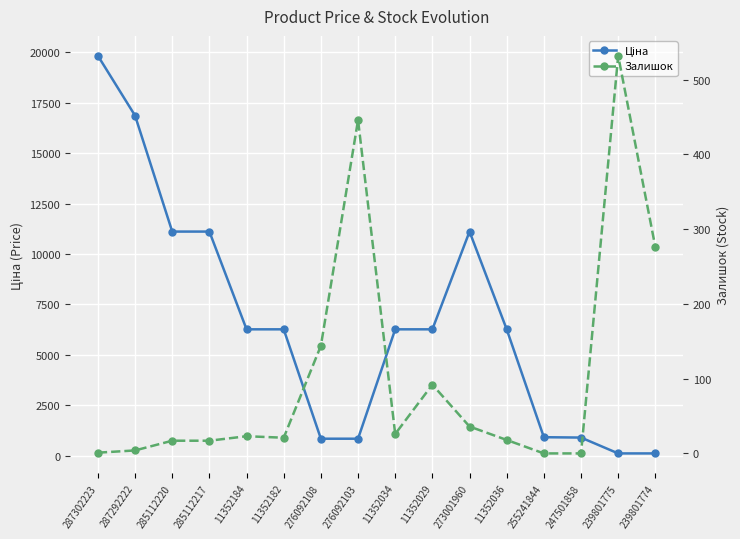

Rank the series by their maximum value, from lowest to highest.

Залишок, Ціна